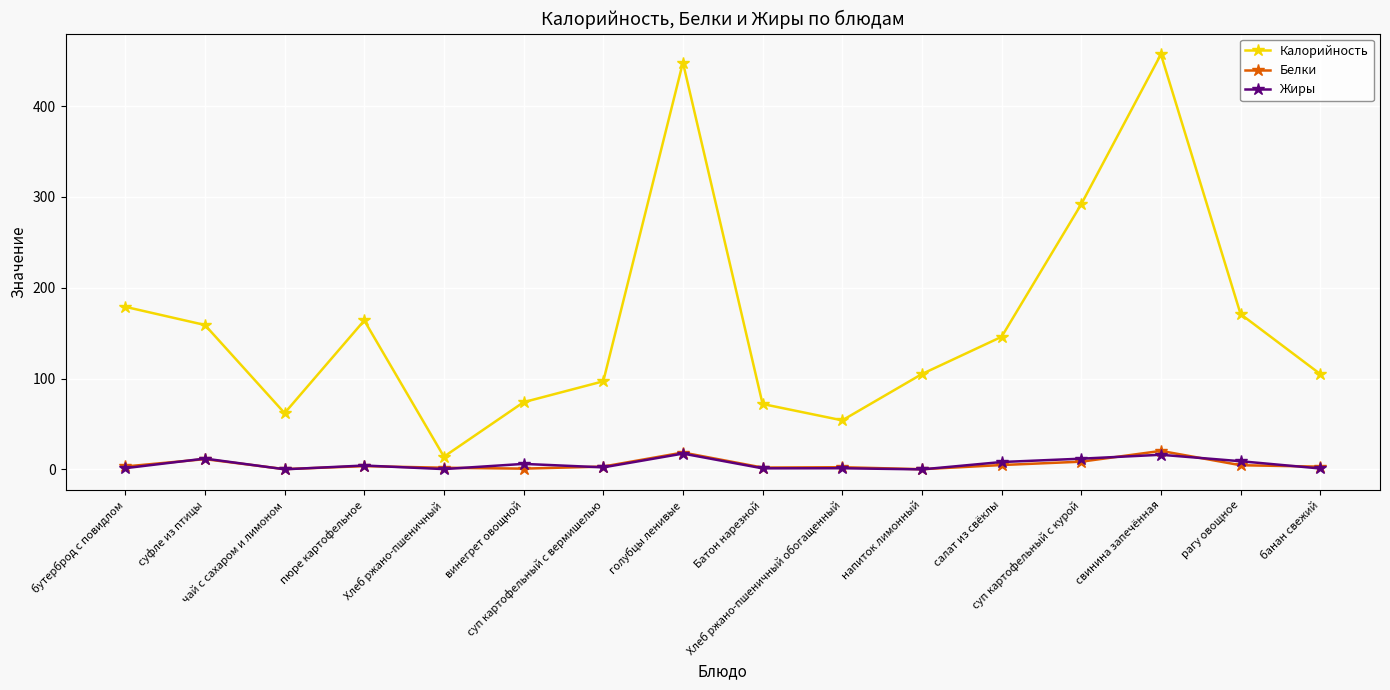

Which series has the largest total across all categories?

Калорийность